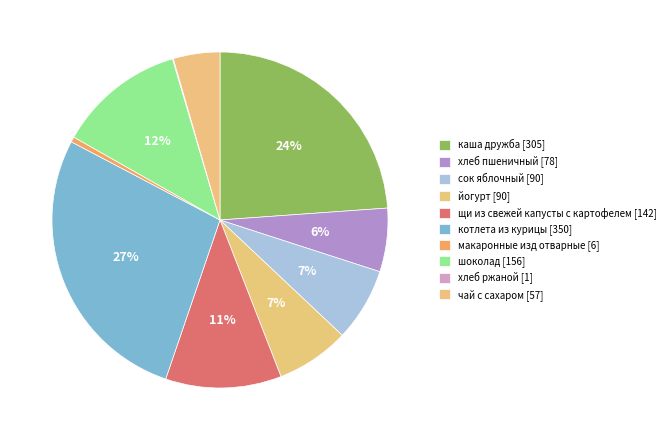

Is сок яблочный the majority of the pie?

No